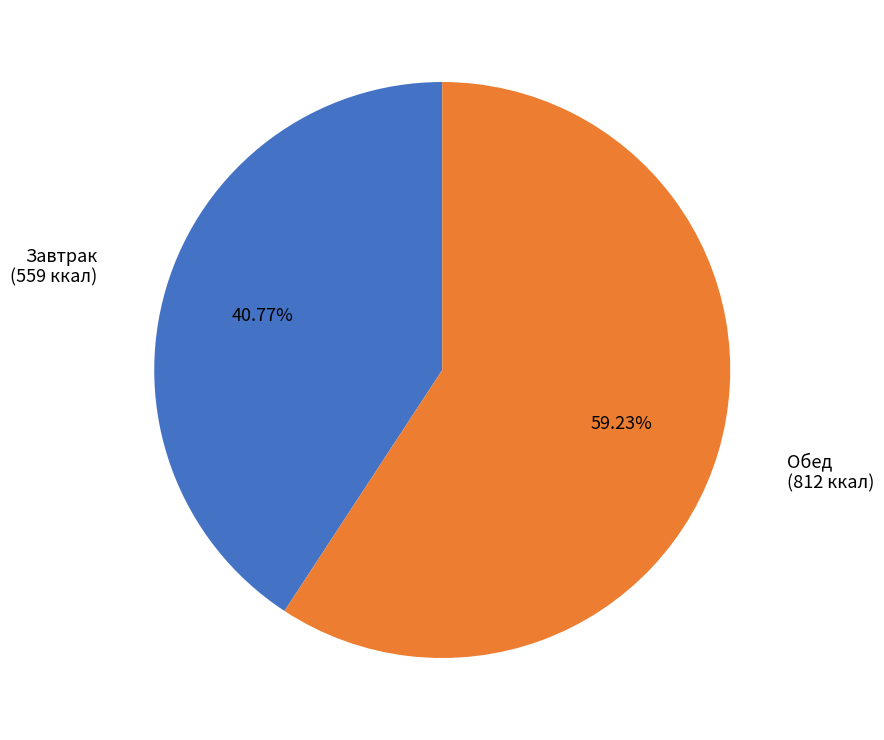

Between Обед and Завтрак, which is larger?

Обед